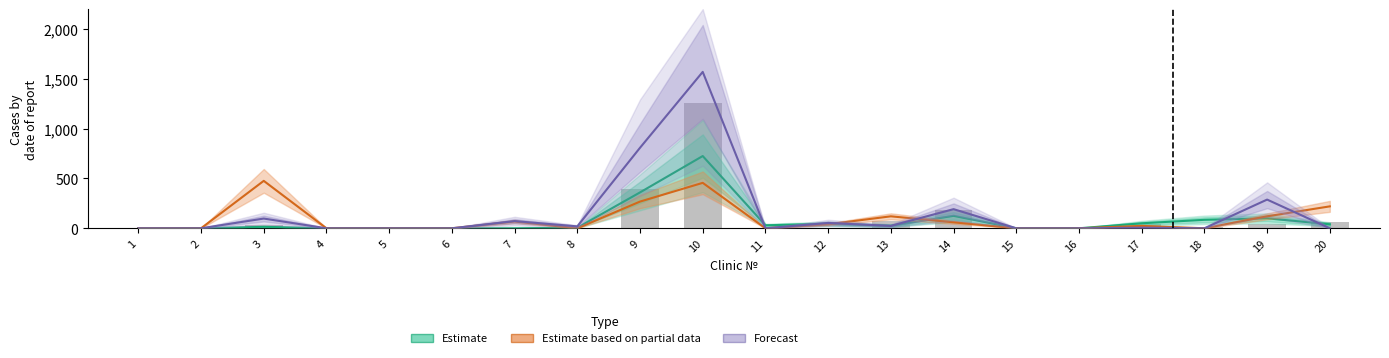

What is the value of the Estimate bar at the 3rd from the left?

15.0